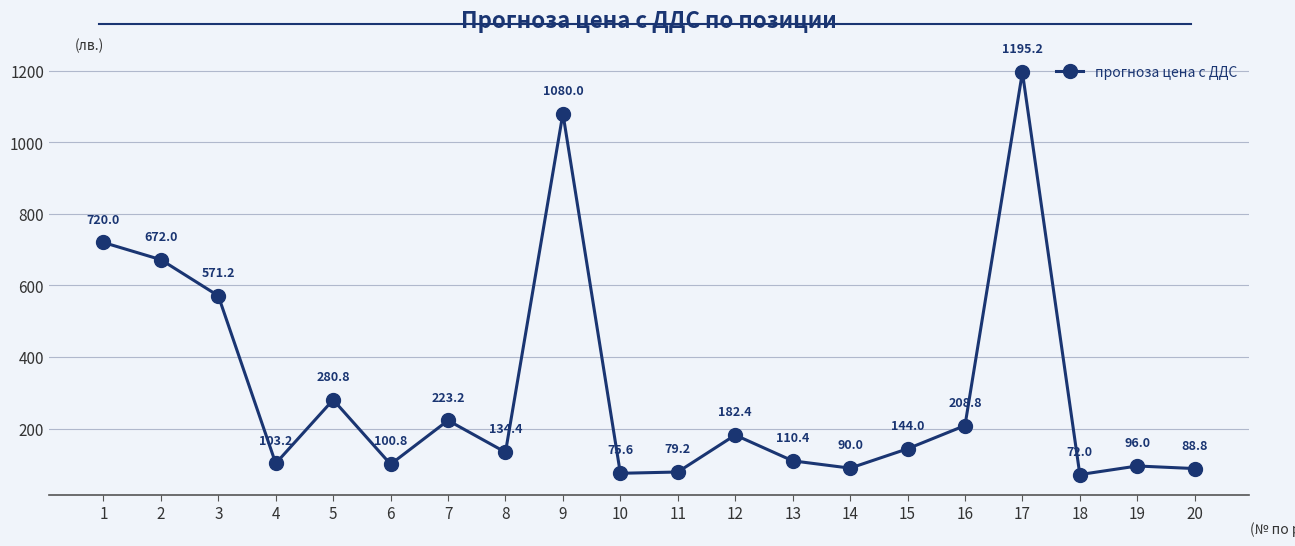

What is the sum of the values at 1 and 7?

943.2